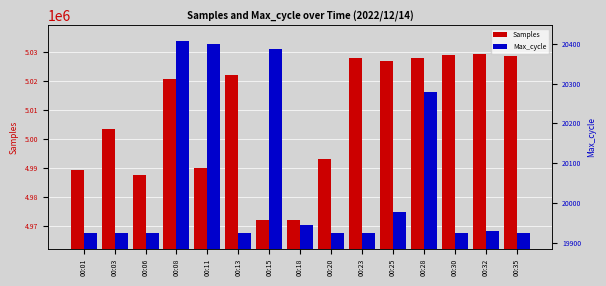

At which category does the chart reach its peak across all series?

00:32